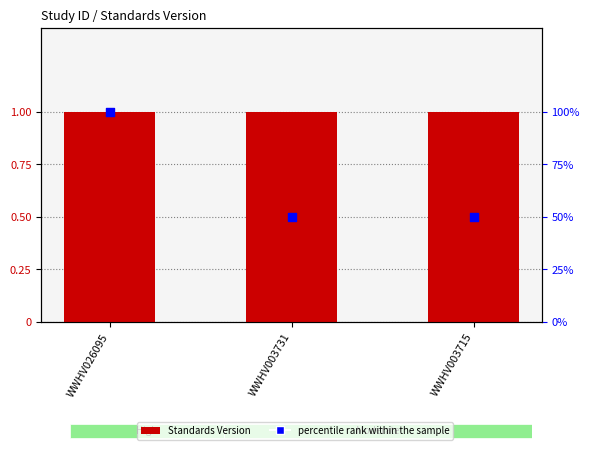

At how many categories does at least one series exceed 65?

1